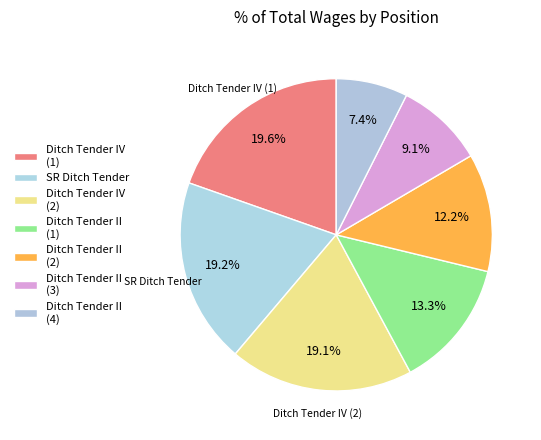

How many segments does this pie chart have?

7